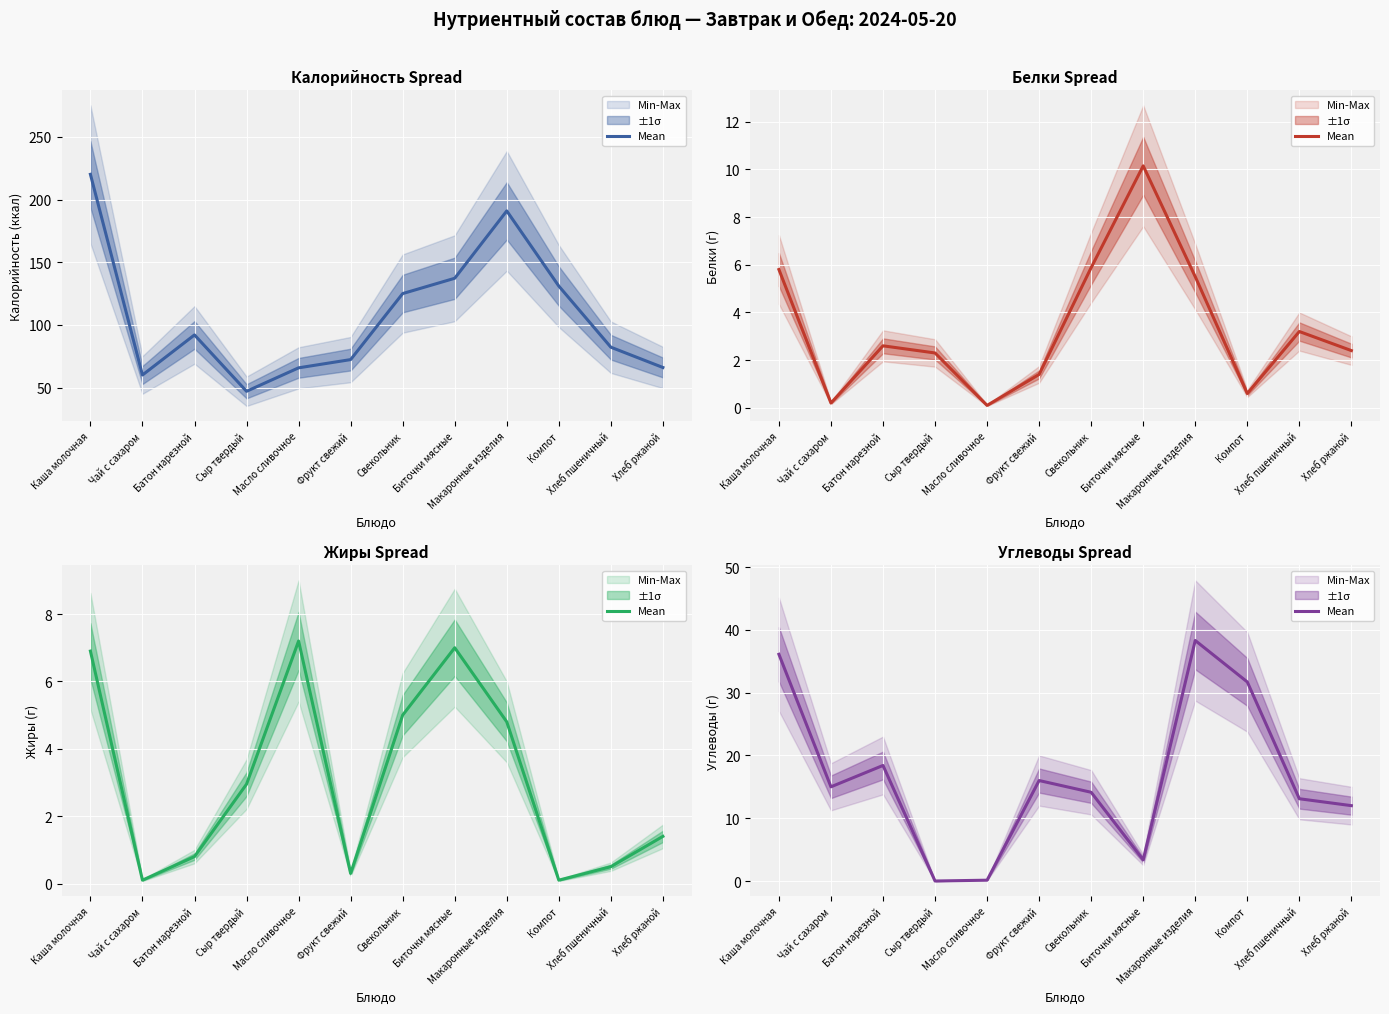

What is the average value?

16.5